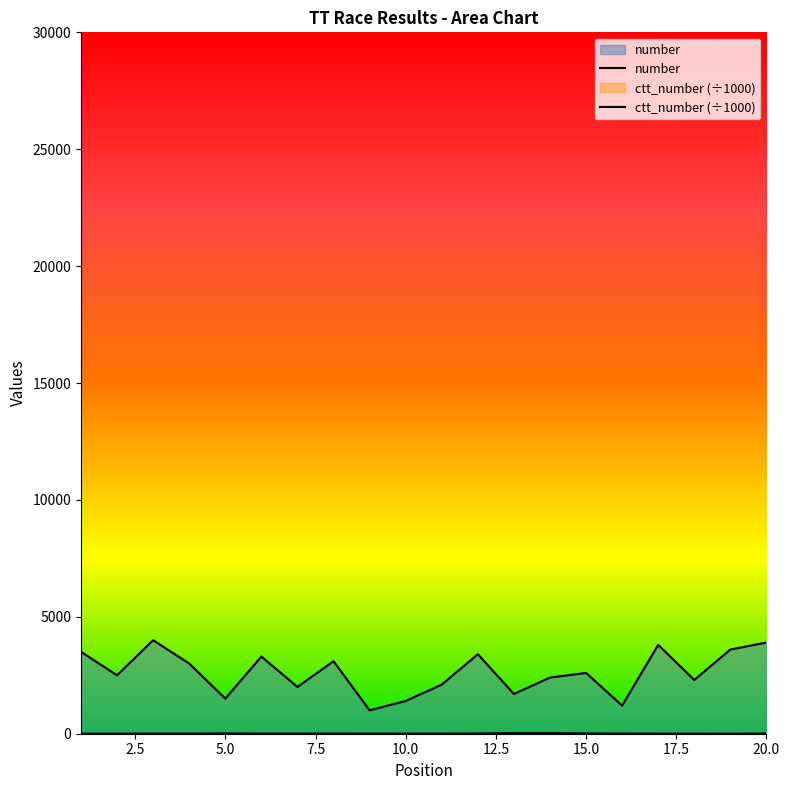

True or false: number and ctt_number cross at least once.

False